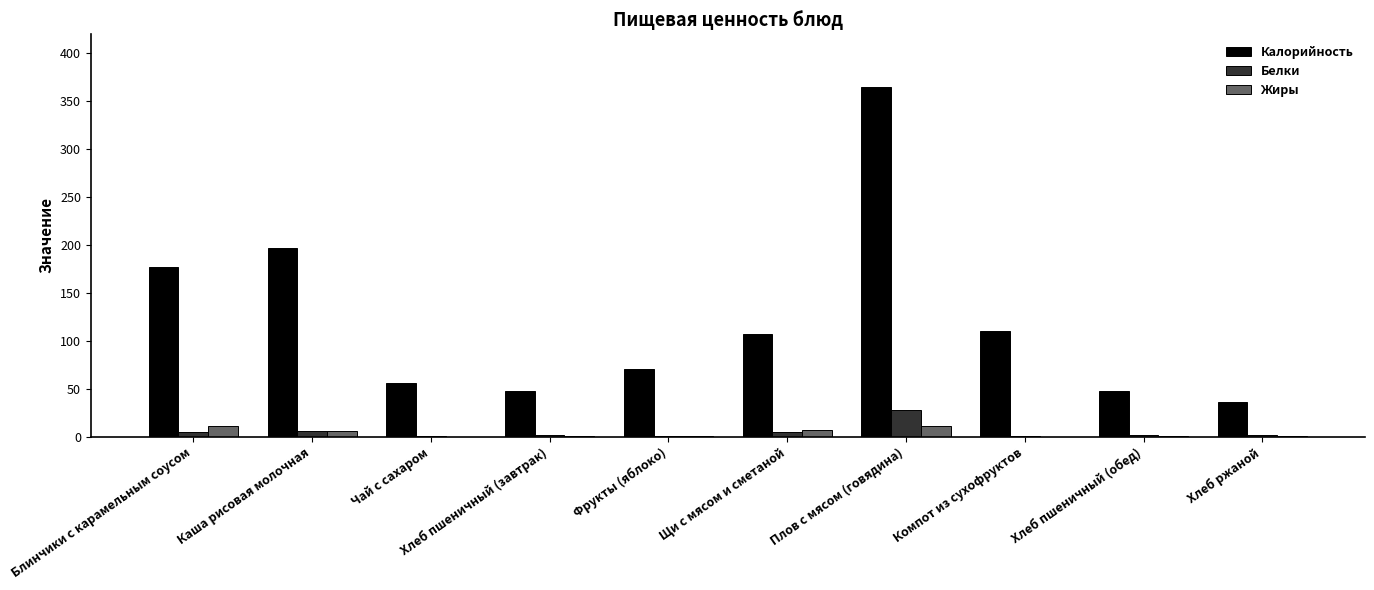

What is the approximate value of Жиры at Хлеб пшеничный (завтрак)?

0.1